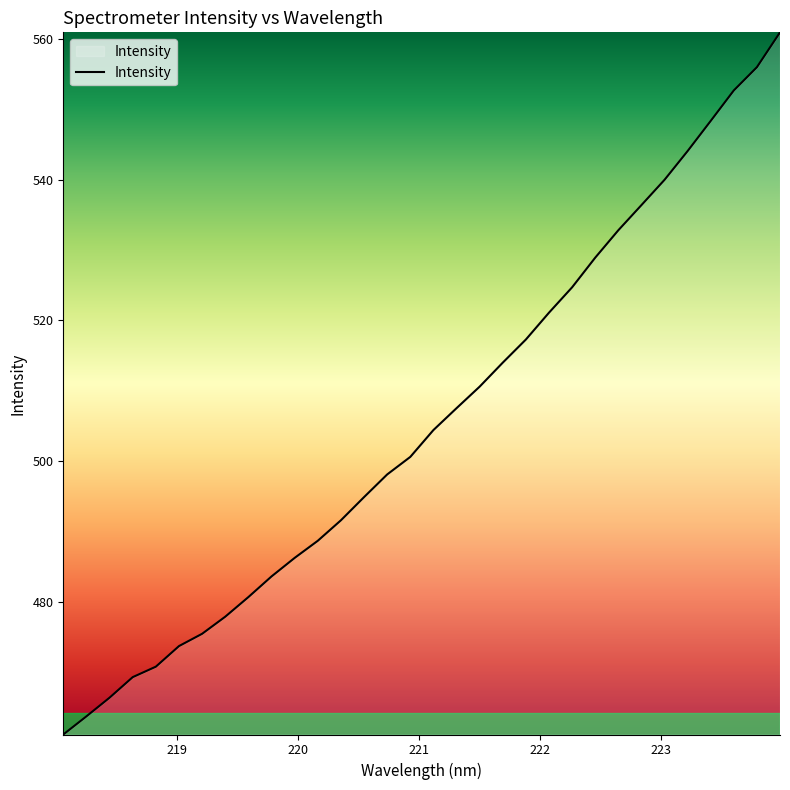

What is the minimum value shown in the chart?

461.1